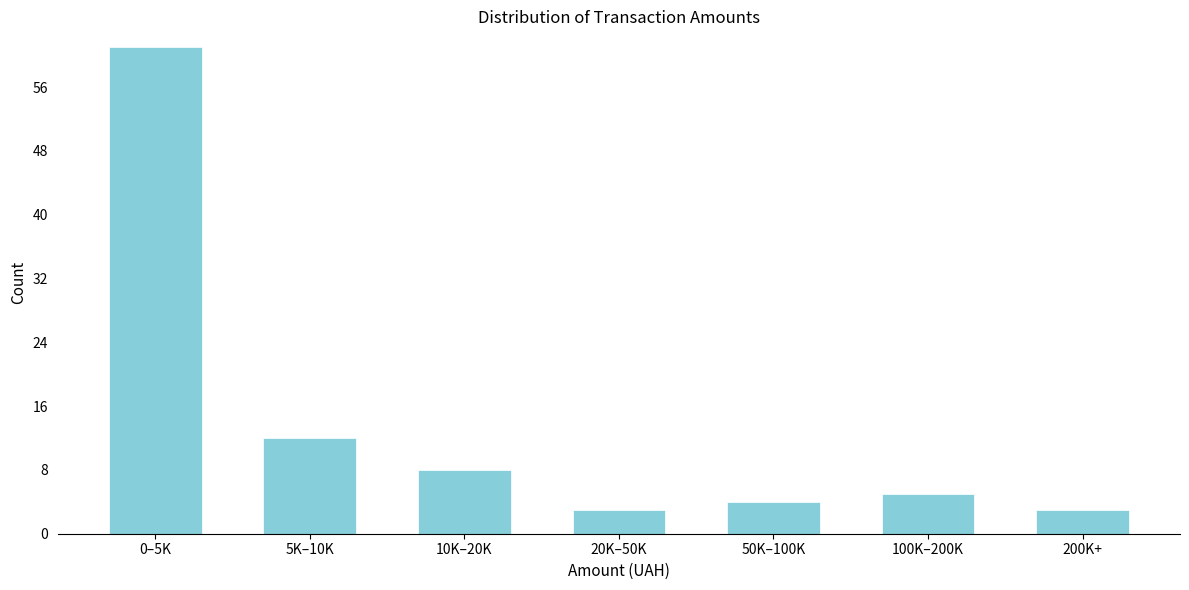

Reading left to right, what are all the values shown in this chart?

0–5K=61	5K–10K=12	10K–20K=8	20K–50K=3	50K–100K=4	100K–200K=5	200K+=3